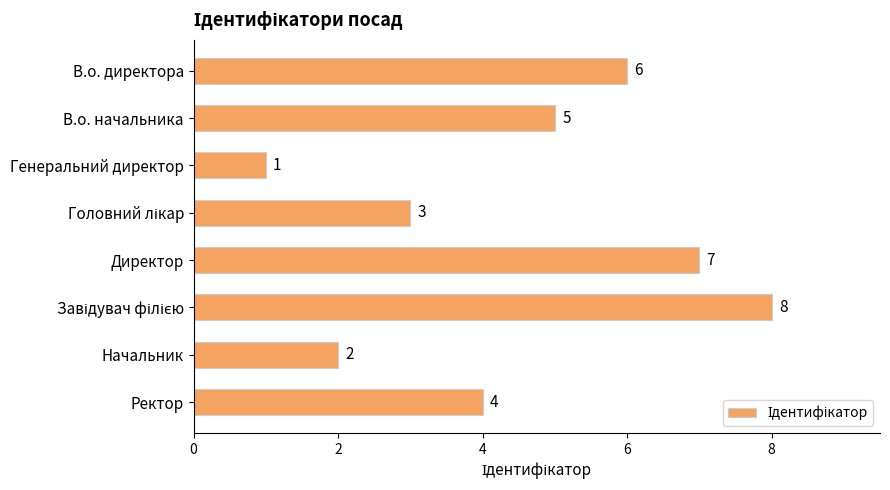

What is the greatest value displayed?

8